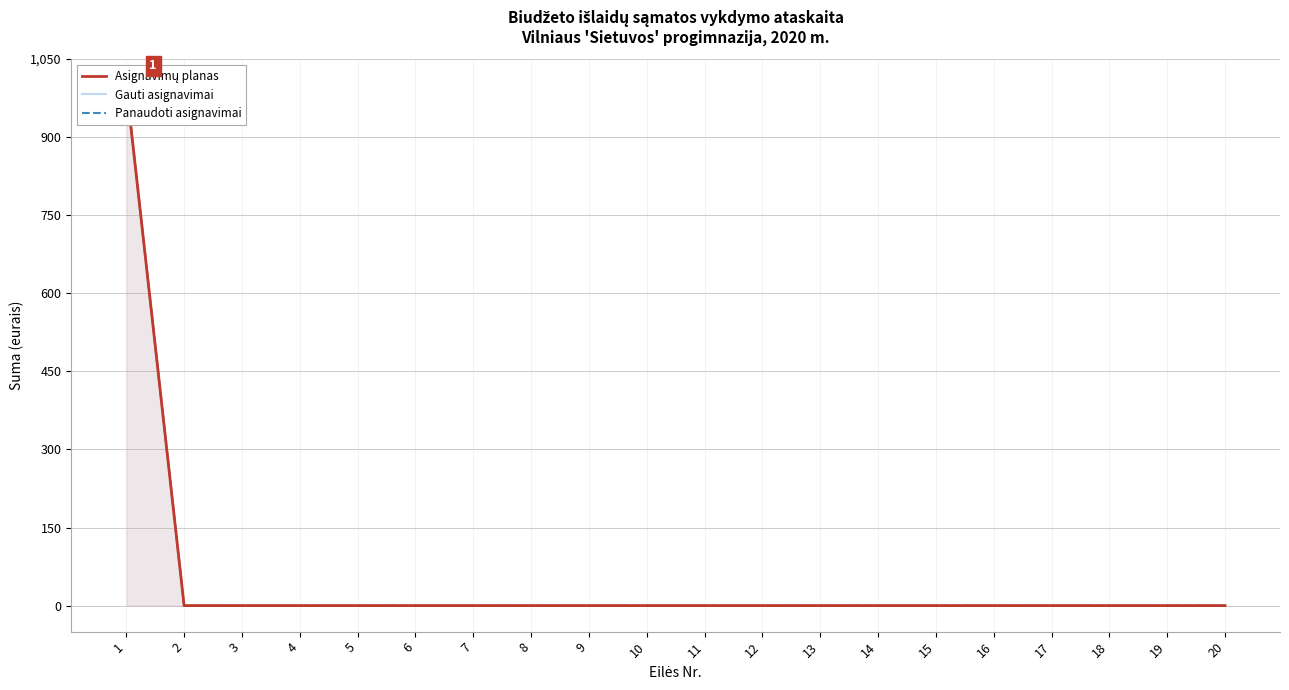

Reading left to right, transcribe all the data shown in this chart.

Asignavimų planas: 1=1000	2=0	3=0	4=0	5=0	6=0	7=0	8=0	9=0	10=0	11=0	12=0	13=0	14=0	15=0	16=0	17=0	18=0	19=0	20=0
Gauti asignavimai: 1=1000	2=0	3=0	4=0	5=0	6=0	7=0	8=0	9=0	10=0	11=0	12=0	13=0	14=0	15=0	16=0	17=0	18=0	19=0	20=0
Panaudoti asignavimai: 1=1000	2=0	3=0	4=0	5=0	6=0	7=0	8=0	9=0	10=0	11=0	12=0	13=0	14=0	15=0	16=0	17=0	18=0	19=0	20=0